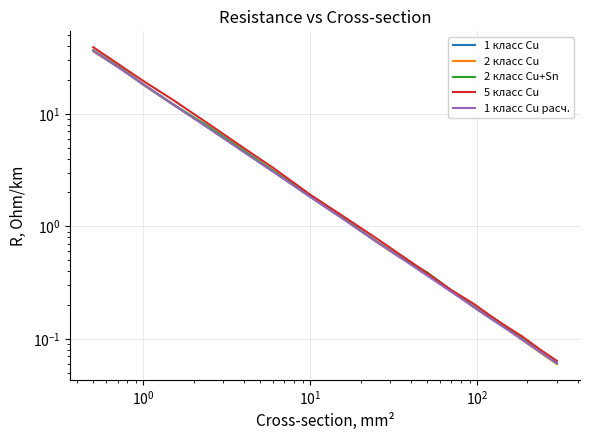

The 1 класс Cu series shows 0.1 at 17. True or false?

False